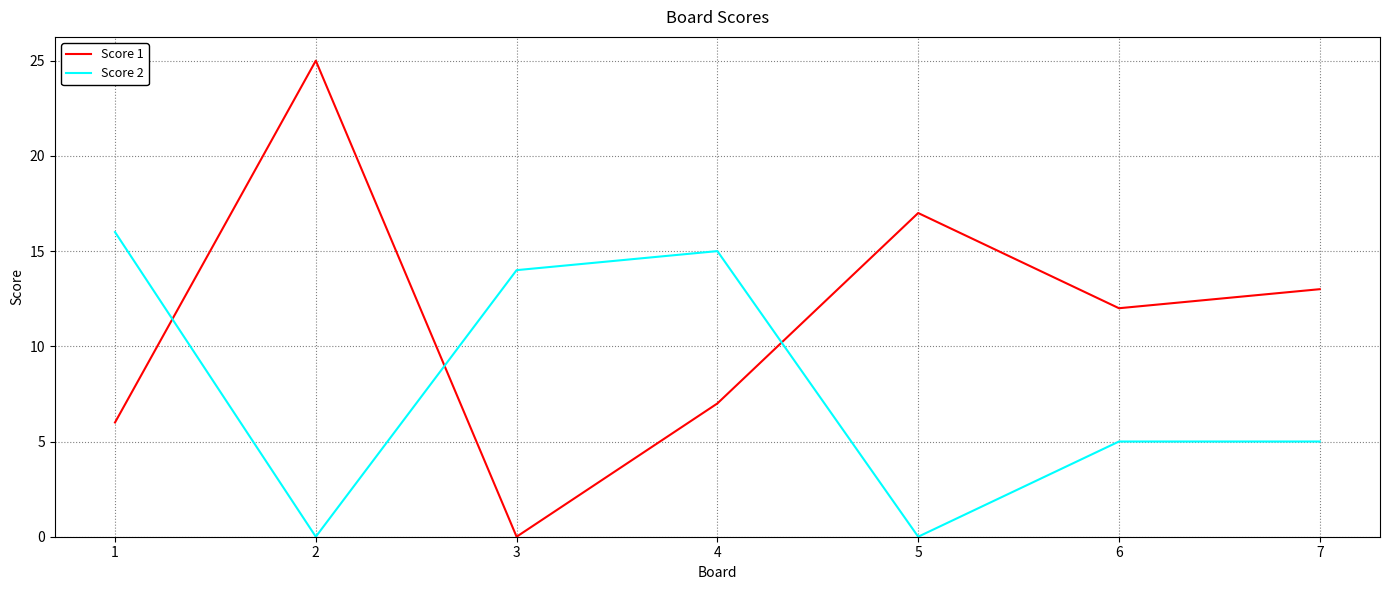

At 7, list the series in order from largest to smallest.

Score 1, Score 2